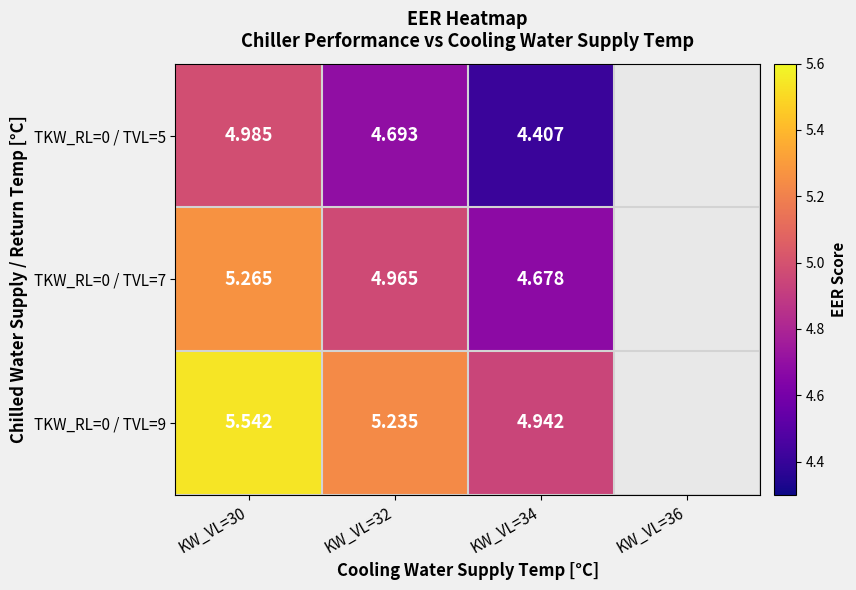

Is the value of TKW_RL=0 / TVL=5 at KW_VL=32 greater than the value of TKW_RL=0 / TVL=7 at KW_VL=30?

No